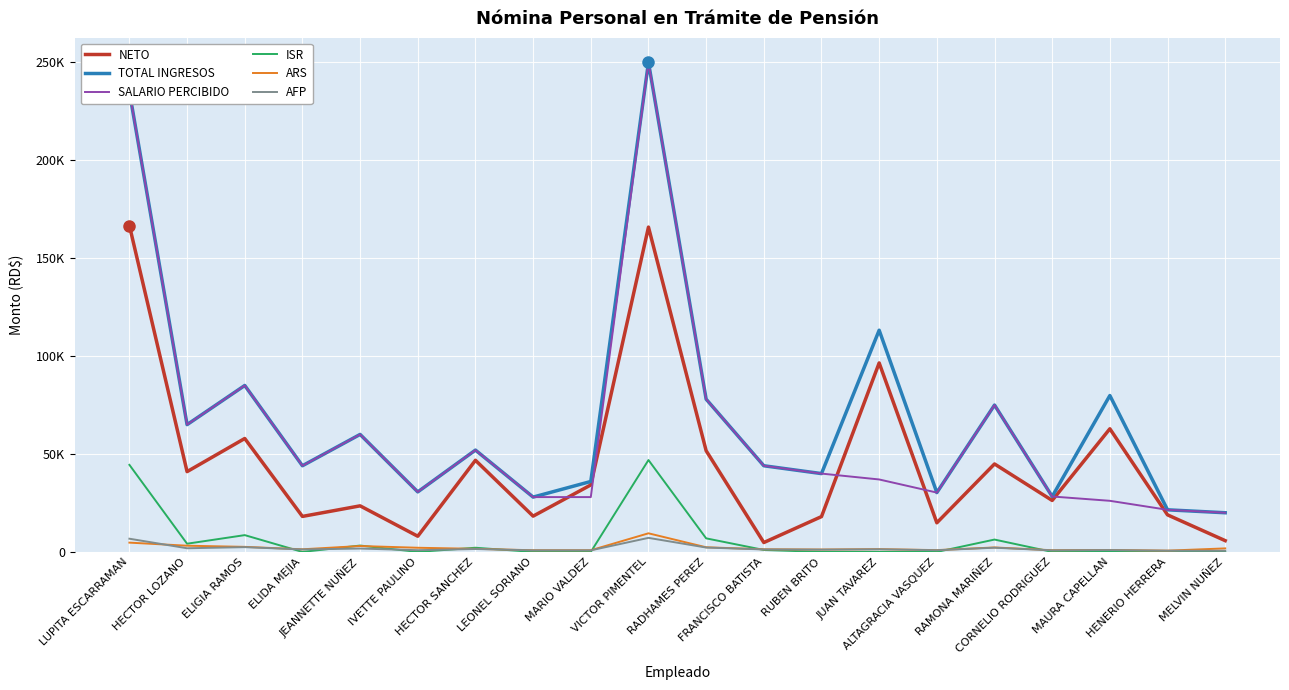

In TOTAL INGRESOS, how many points are higher than both neighbors (excluding endpoints)?

7